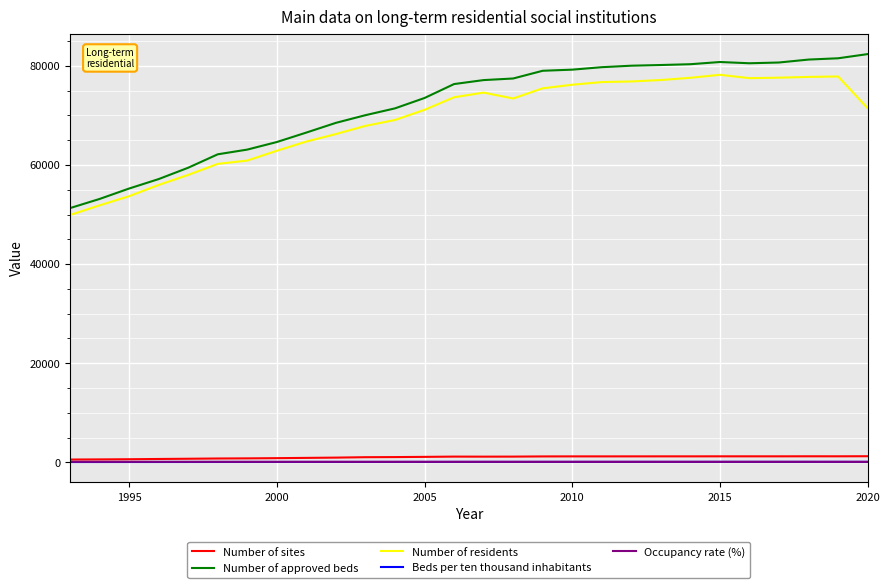

Which series has the largest range (max minus min)?

Number of approved beds